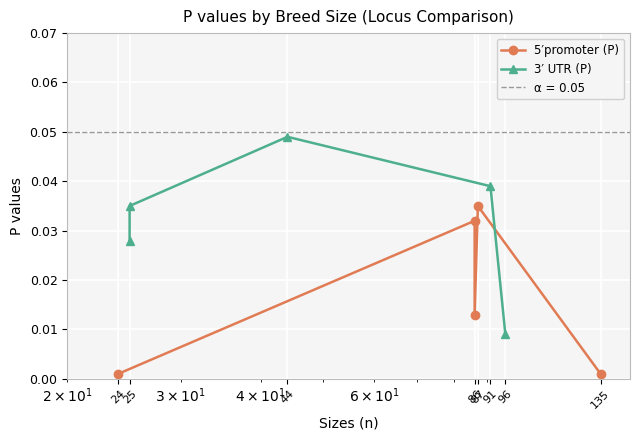

The value of 3′ UTR (P) at 25 is 0.0. True or false?

True